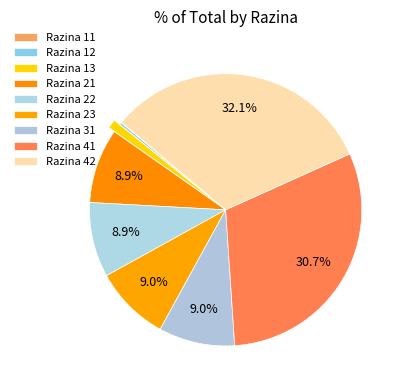

To the nearest percent, what is the average slice percentage?

11%